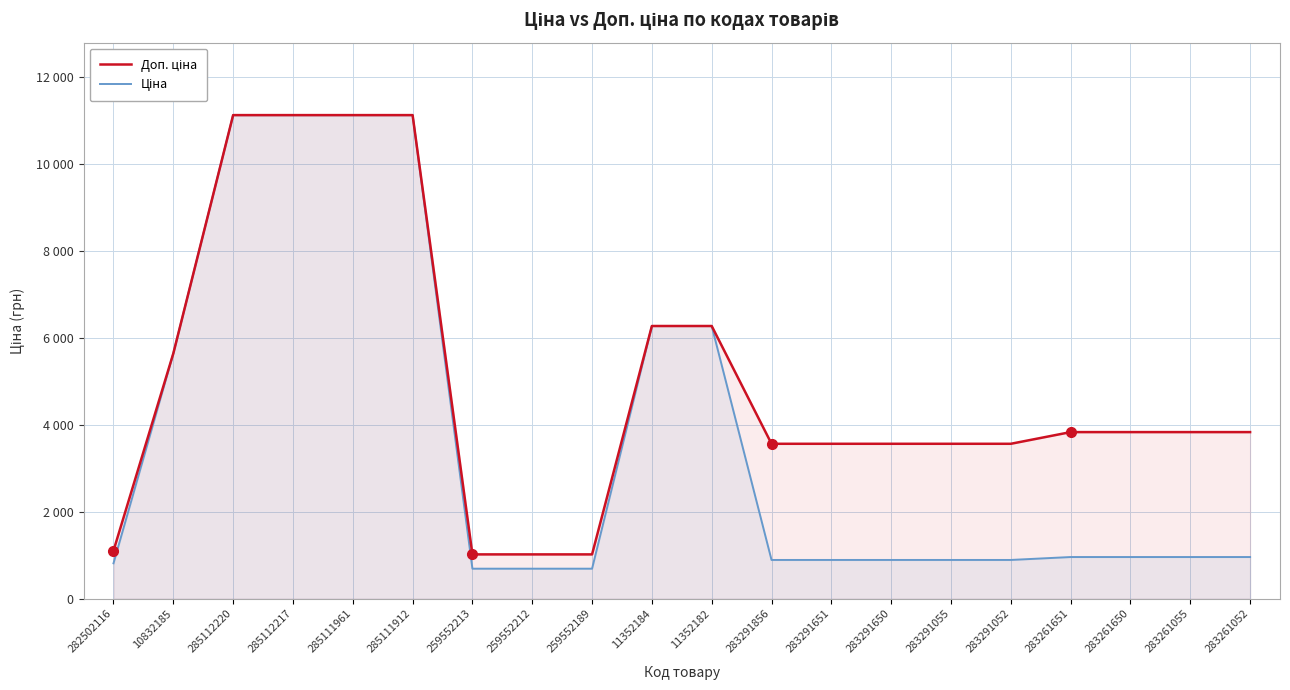

True or false: Ціна has a value of 9668.8 at 10832185.

False